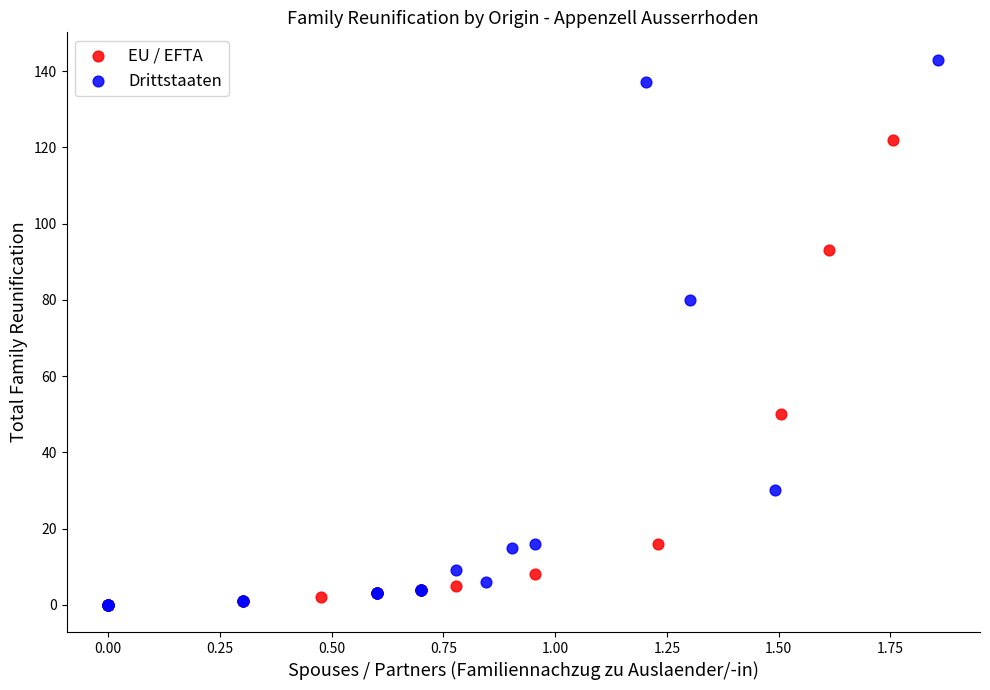

Which series has the largest Y range (max minus min)?

Drittstaaten